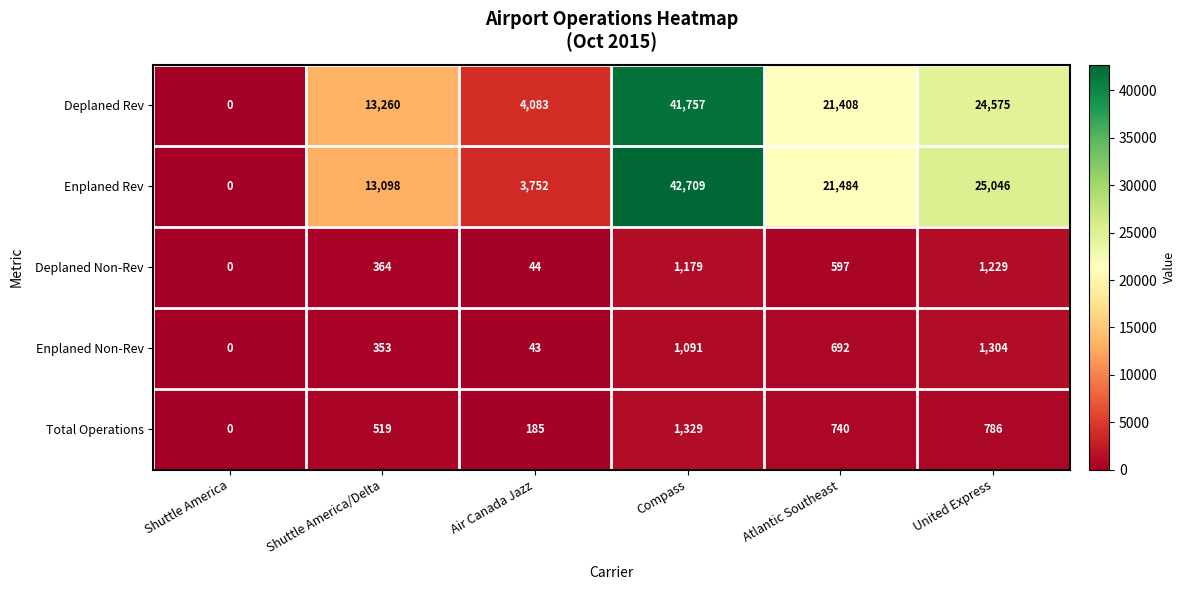

The value of Enplaned Rev at Atlantic Southeast is 21484. True or false?

True